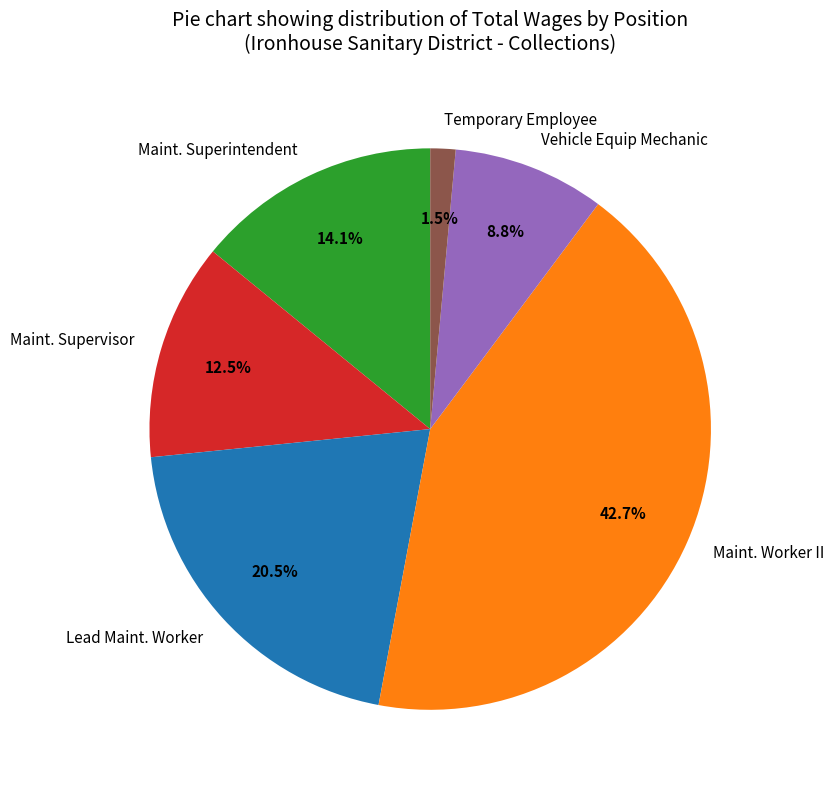

Combined, do Maint. Worker II and Temporary Employee account for over 50%?

No